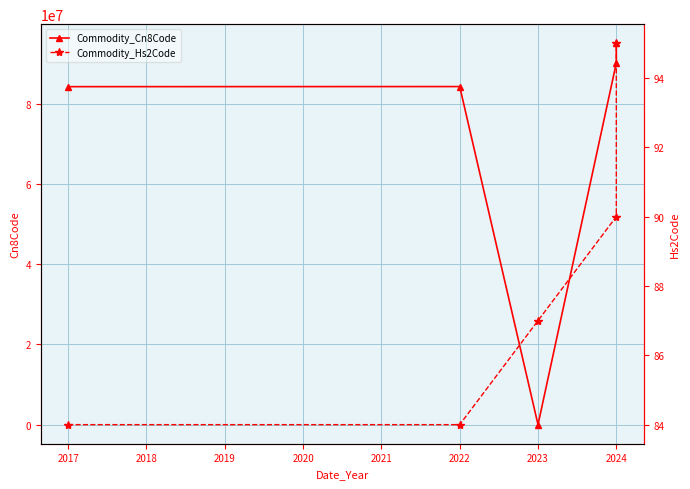

True or false: Commodity_Cn8Code and Commodity_Hs2Code cross at least once.

False